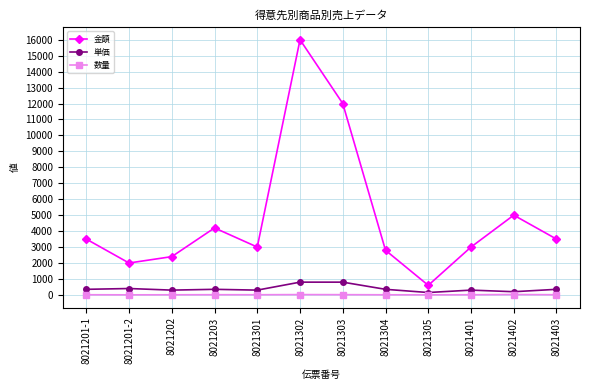

Where is the first local minimum for 金額?

8021201-2